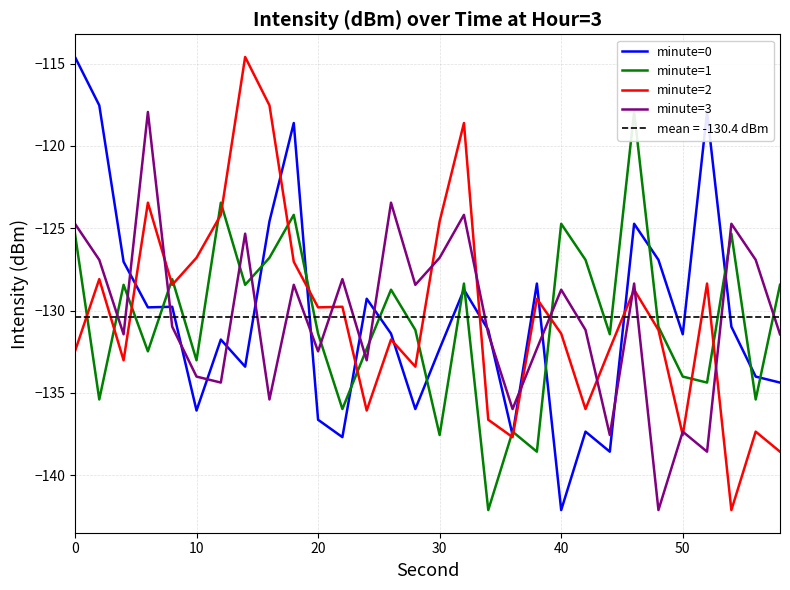

How many data points does each series have?

30